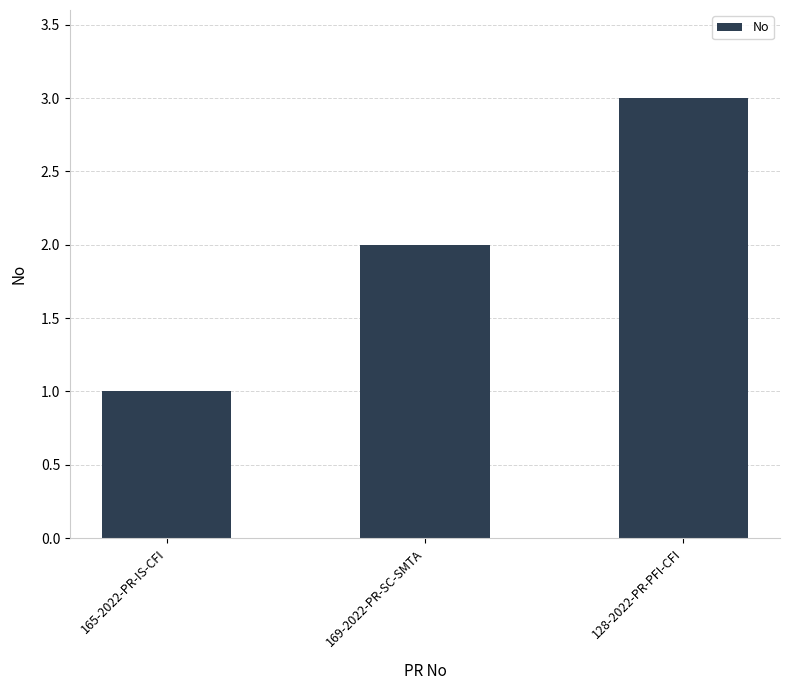

Count the number of categories in the chart.

3